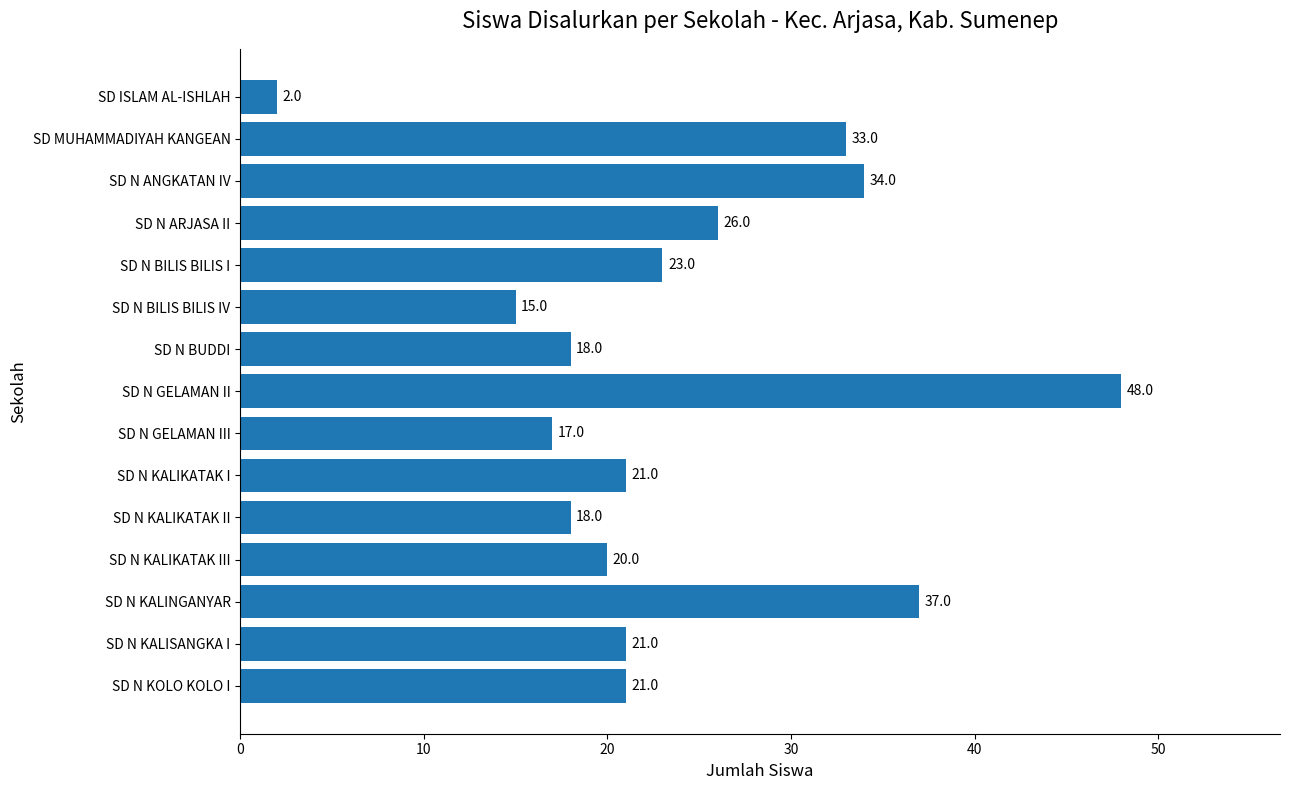

Reading top to bottom, what are all the values shown in this chart?

SD ISLAM AL-ISHLAH=2	SD MUHAMMADIYAH KANGEAN=33	SD N ANGKATAN IV=34	SD N ARJASA II=26	SD N BILIS BILIS I=23	SD N BILIS BILIS IV=15	SD N BUDDI=18	SD N GELAMAN II=48	SD N GELAMAN III=17	SD N KALIKATAK I=21	SD N KALIKATAK II=18	SD N KALIKATAK III=20	SD N KALINGANYAR=37	SD N KALISANGKA I=21	SD N KOLO KOLO I=21